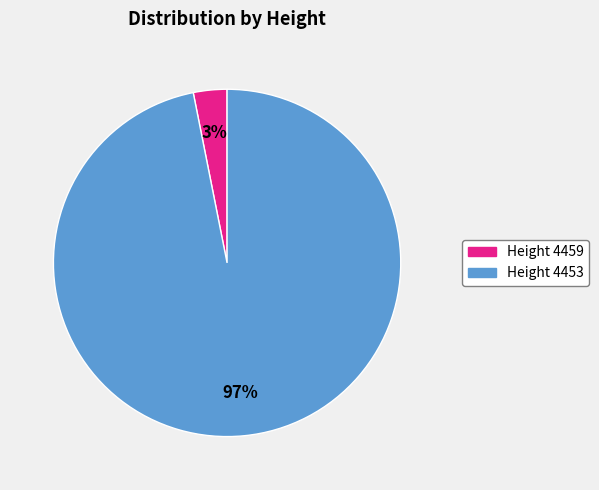

Is the sum of Height 4459 and Height 4453 greater than half?

Yes